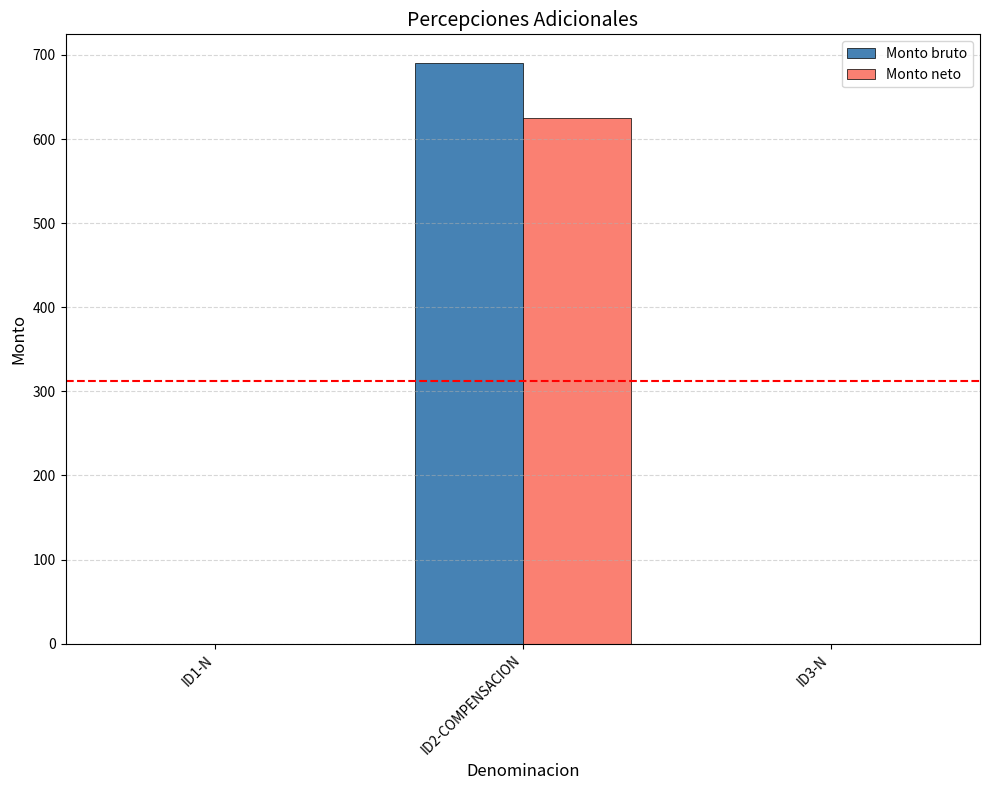

The value of Monto bruto at ID2-COMPENSACION is 411. True or false?

False